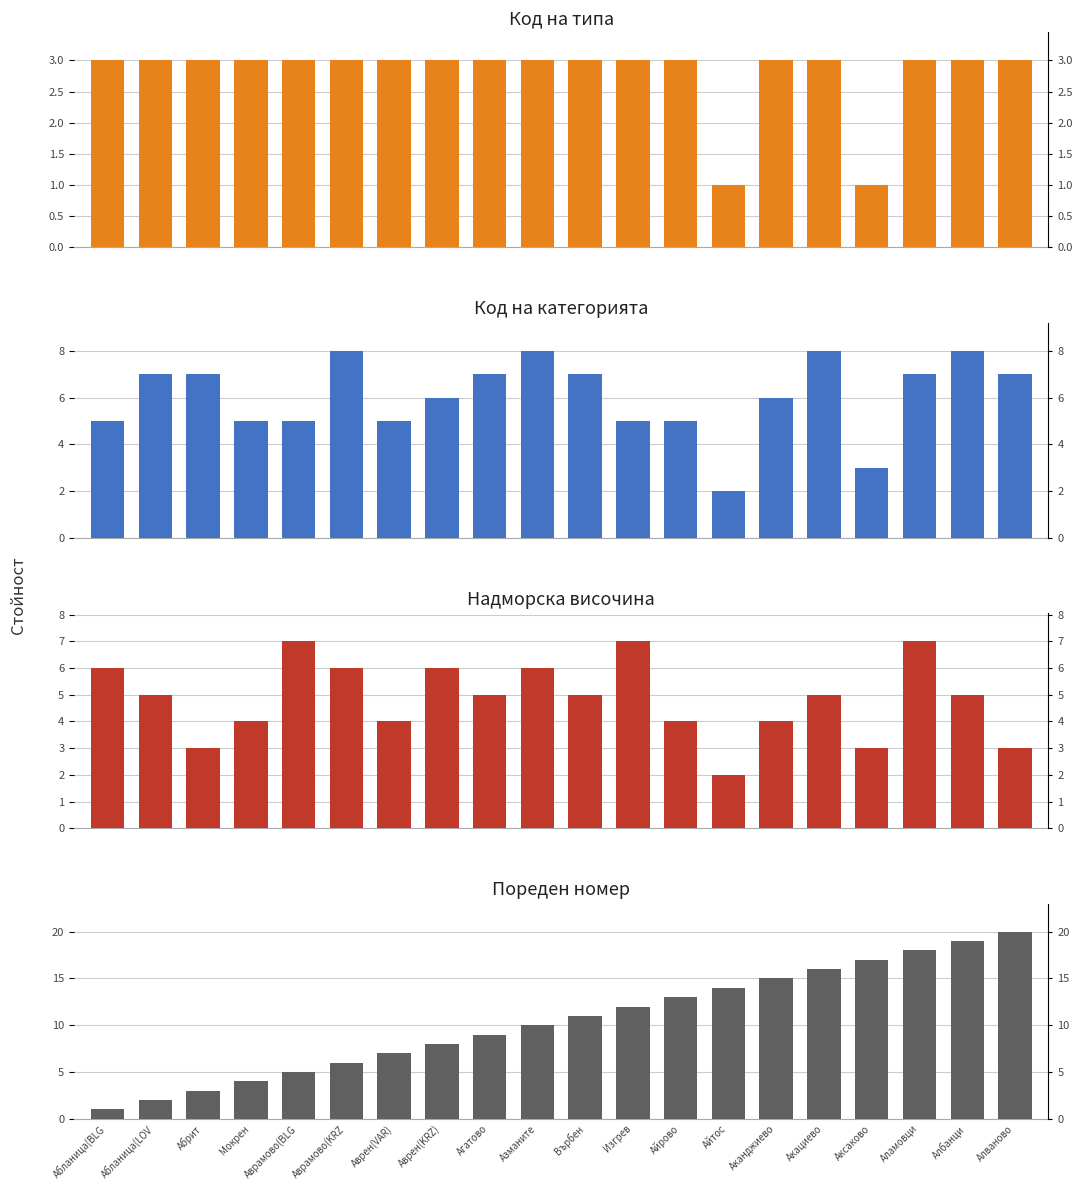

What is the spread (max minus min) of values at Азманите?

7